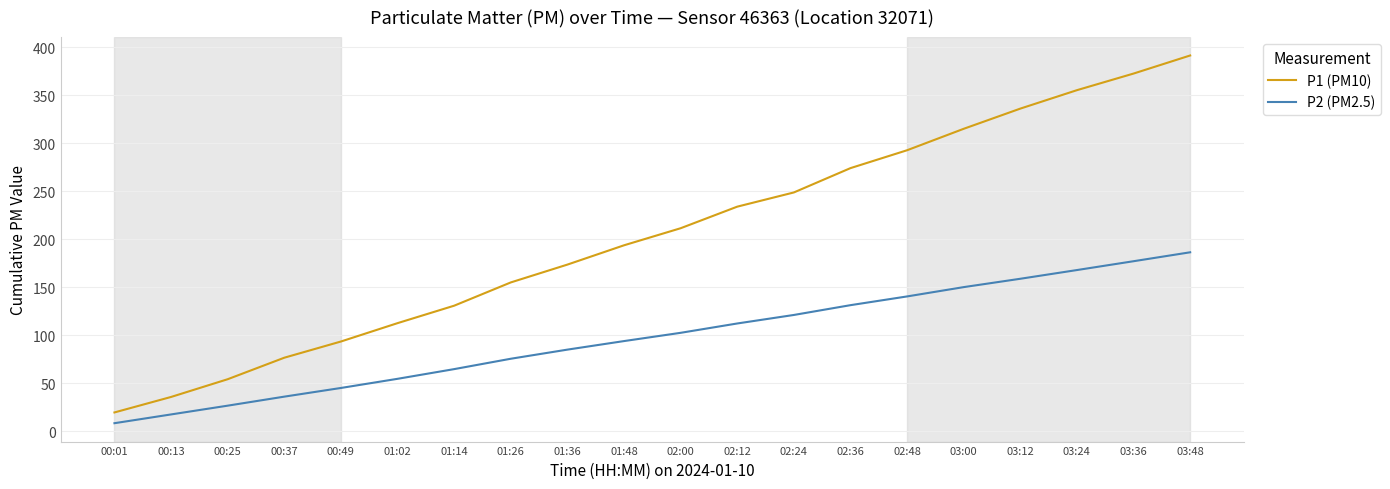

What is the greatest value displayed?

391.5